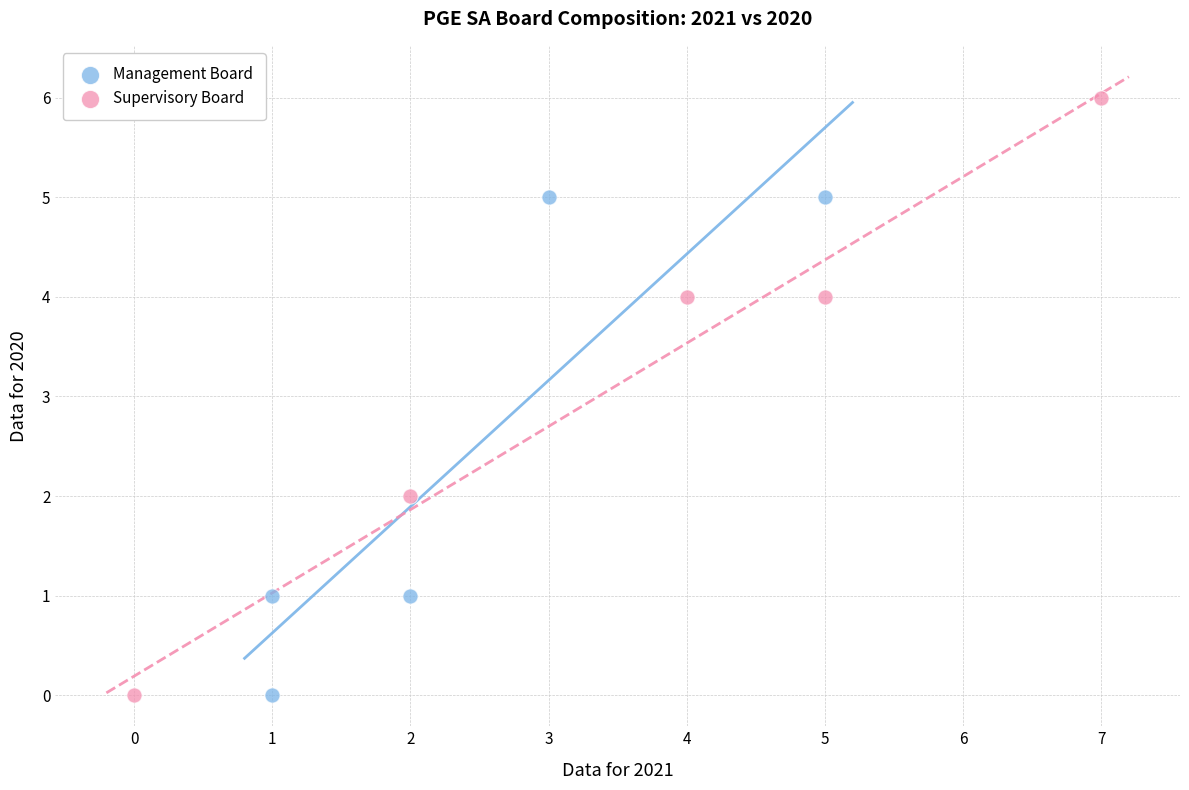

Which series has the widest spread of Y values?

Supervisory Board